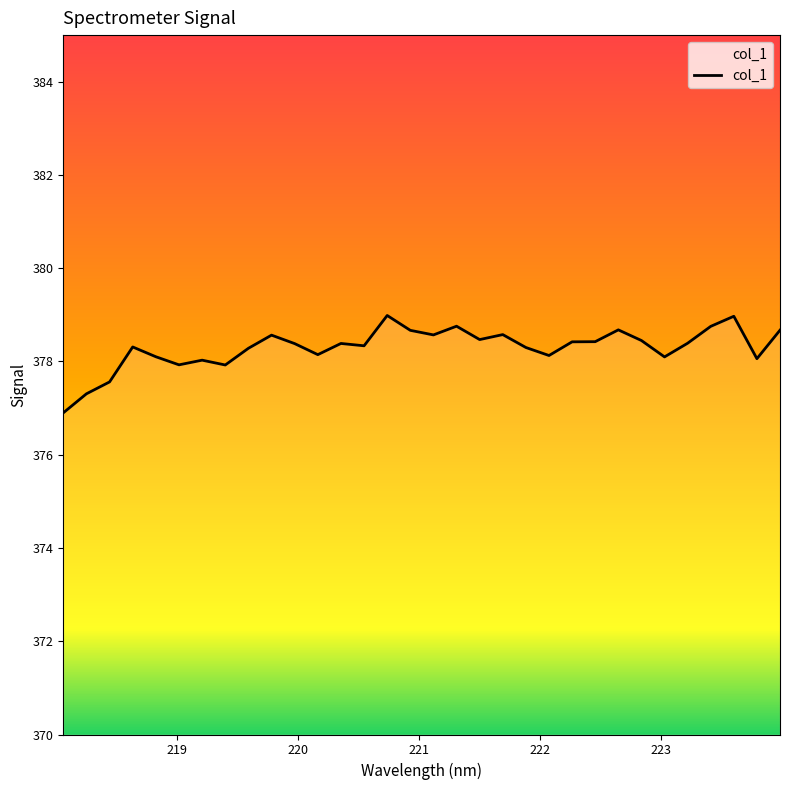

What is the smallest value displayed?

376.9